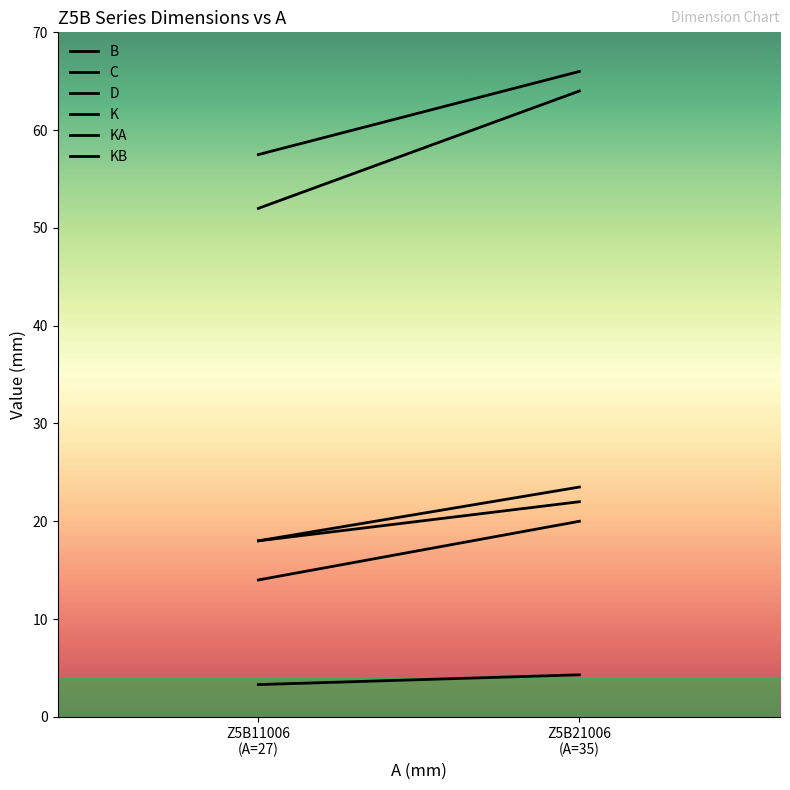

At which category is the sum across all series the highest?

Z5B21006
(A=35)